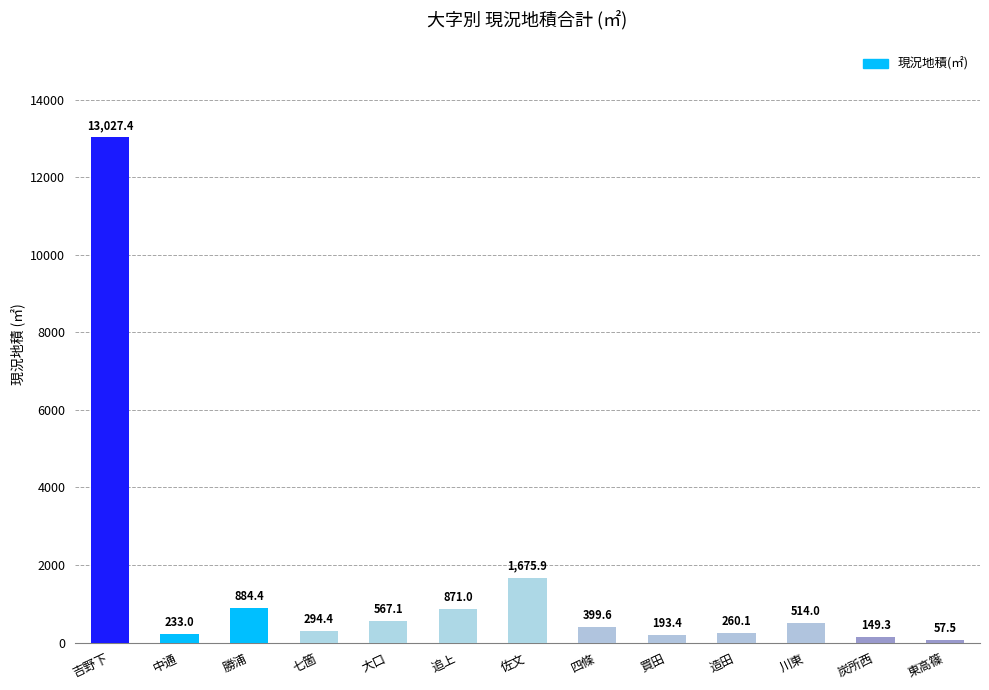

List the labels in order of value, largest first.

吉野下, 佐文, 勝浦, 追上, 大口, 川東, 四條, 七箇, 造田, 中通, 買田, 炭所西, 東高篠